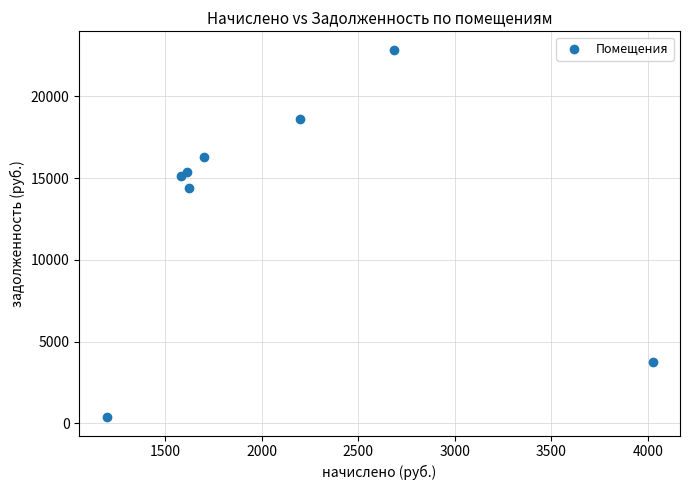

What is the average Y value?

13350.6